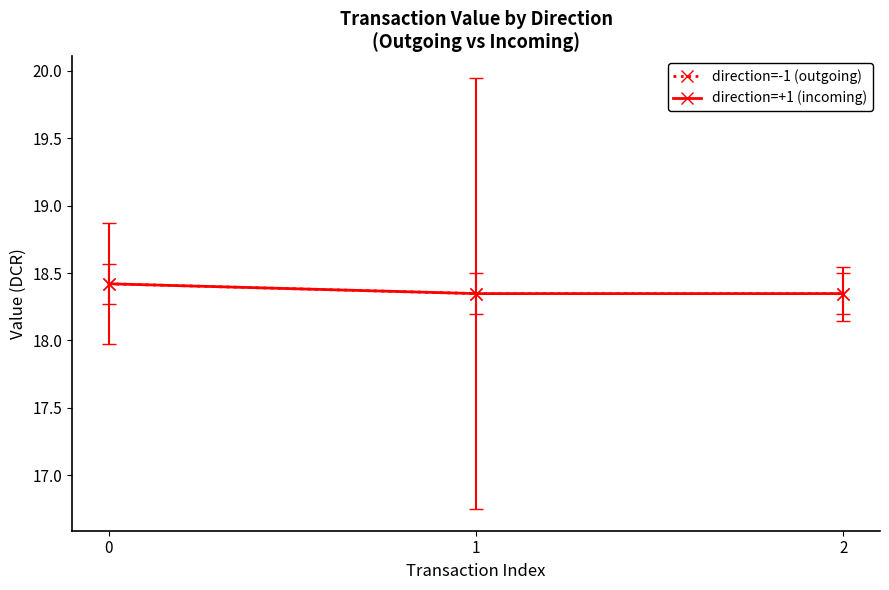

Does the chart have visible grid lines?

No